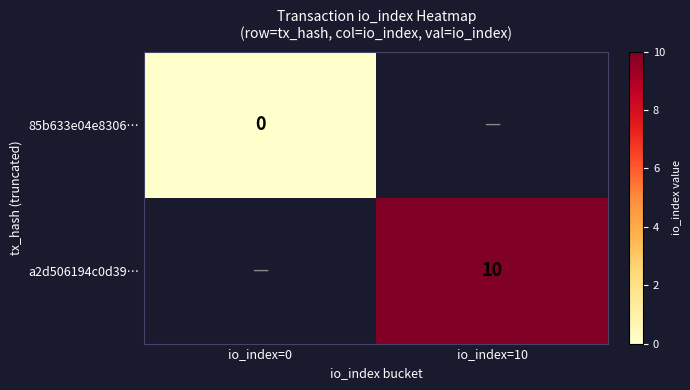

At which category does the chart reach its minimum across all series?

io_index=0